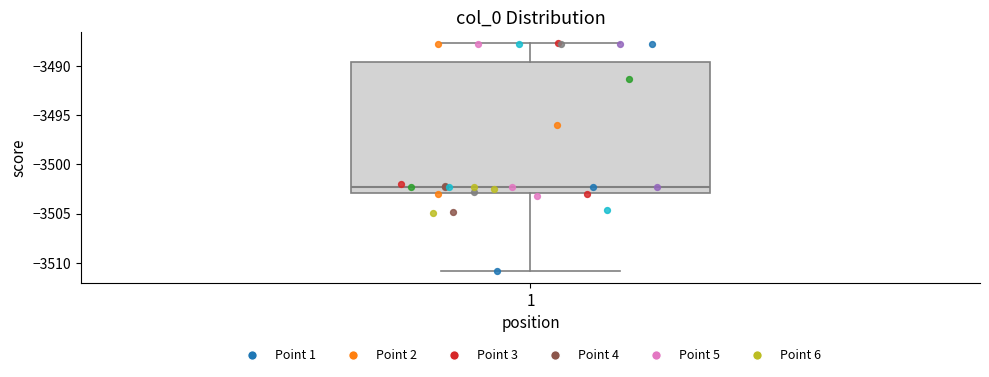

Transcribe this box plot: give where the median line is, the range the box spans, and where the two whiskers end, as read against the y-axis. The values are not printed on the chart, so give them approximately, as read against the axis.

median -3502.0, box -3503.0 to -3489.5, whiskers -3511.0 to -3487.5